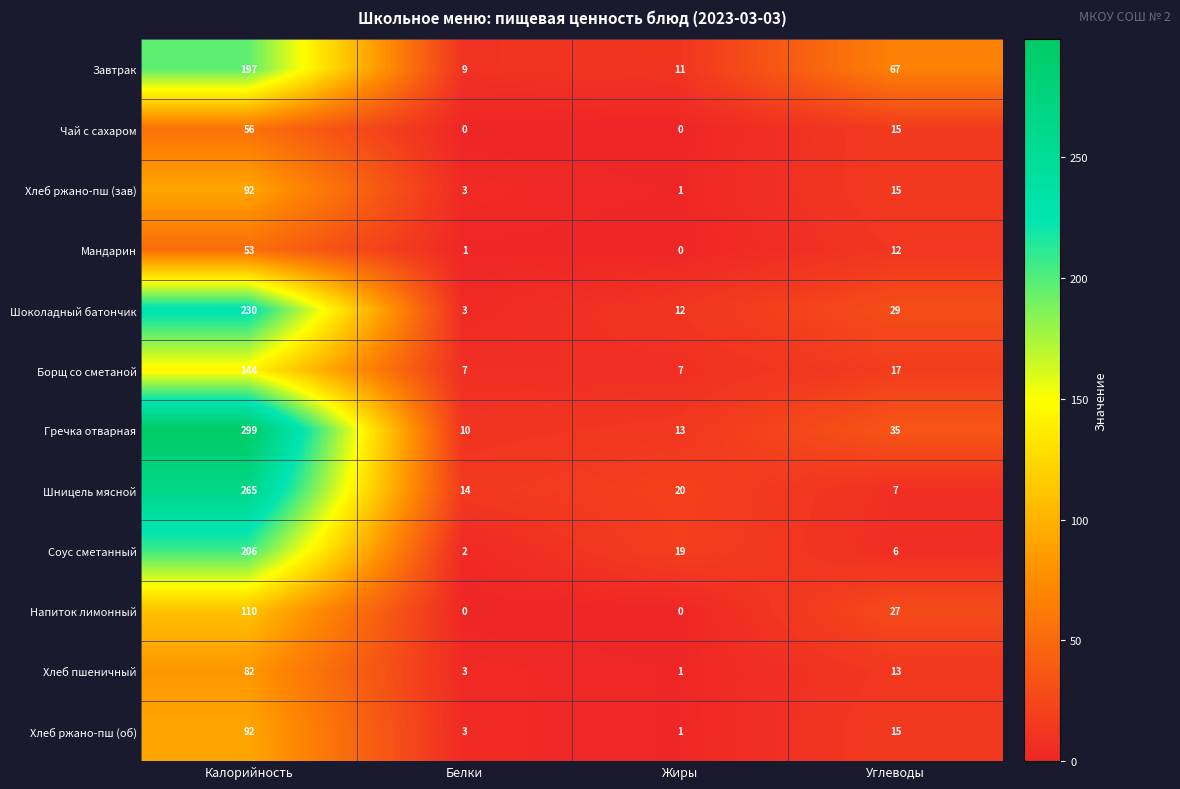

The value of Чай с сахаром at Жиры is -32. True or false?

False